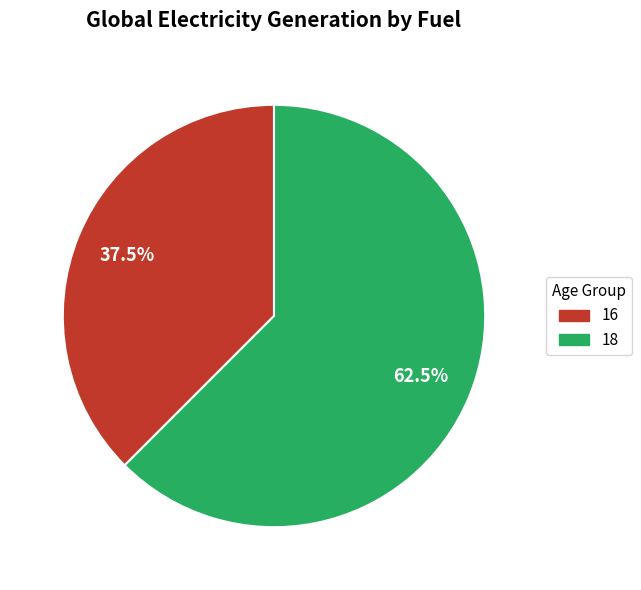

How many slices are in this pie chart?

2